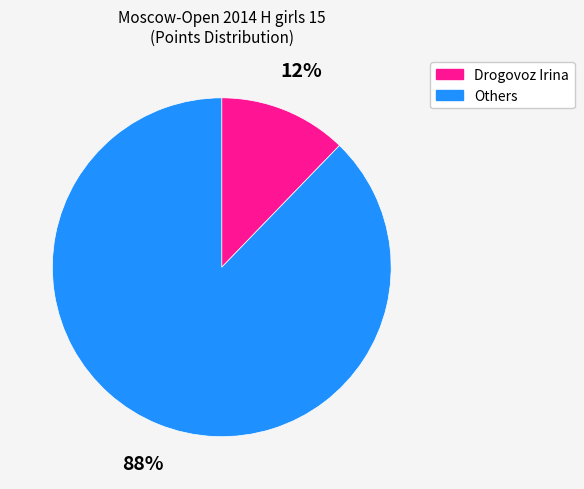

Is there a majority slice in this chart?

Yes